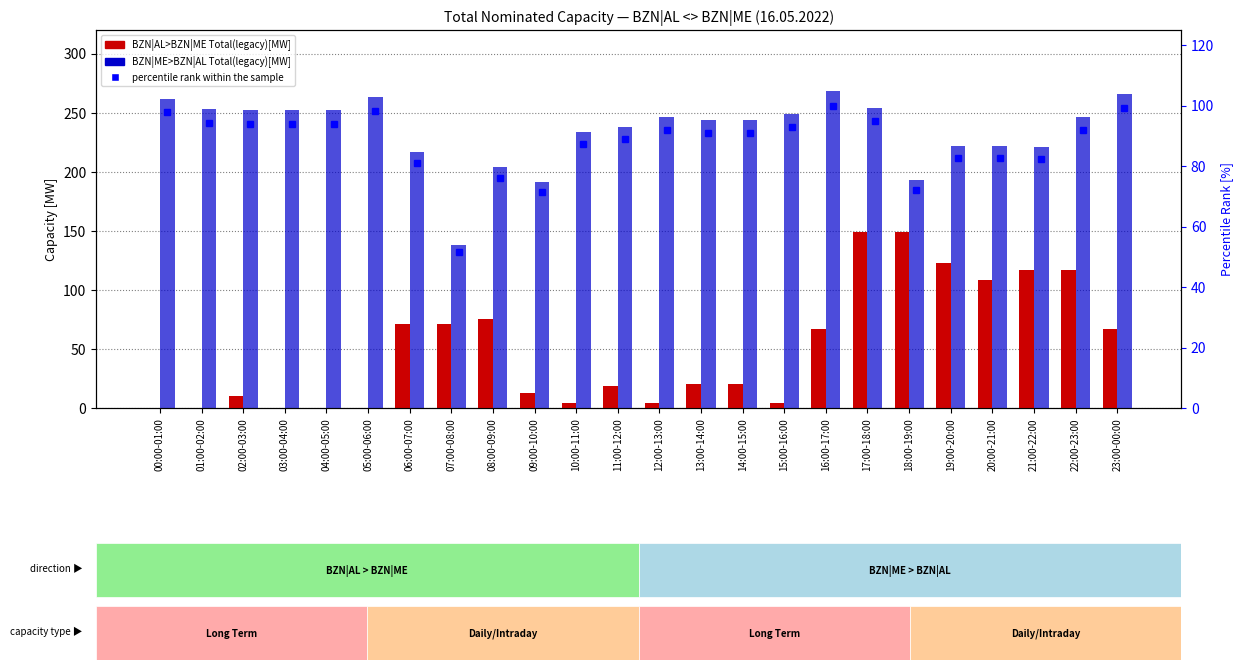

Reading left to right, transcribe all the data shown in this chart.

BZN|AL>BZN|ME Total(legacy)[MW]: 0.0	0.0	10.0	0.0	0.0	0.0	71.0	71.0	75.0	13.0	4.0	19.0	4.0	20.0	20.0	4.0	67.0	149.0	149.0	123.0	108.0	117.0	117.0	67.0
BZN|ME>BZN|AL Total(legacy)[MW]: 262.0	253.0	252.0	252.0	252.0	263.0	217.0	138.0	204.0	191.0	234.0	238.0	246.0	244.0	244.0	249.0	268.0	254.0	193.0	222.0	222.0	221.0	246.0	266.0
percentile rank within the sample: 97.8	94.4	94.0	94.0	94.0	98.1	81.0	51.5	76.1	71.3	87.3	88.8	91.8	91.0	91.0	92.9	100.0	94.8	72.0	82.8	82.8	82.5	91.8	99.3